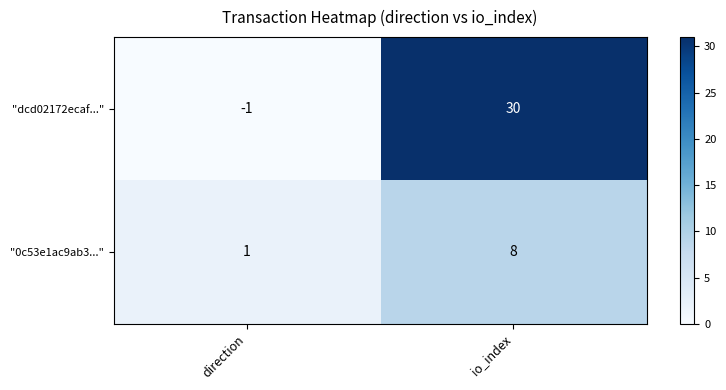

True or false: "dcd02172ecaf..." has a value of -1 at direction.

True